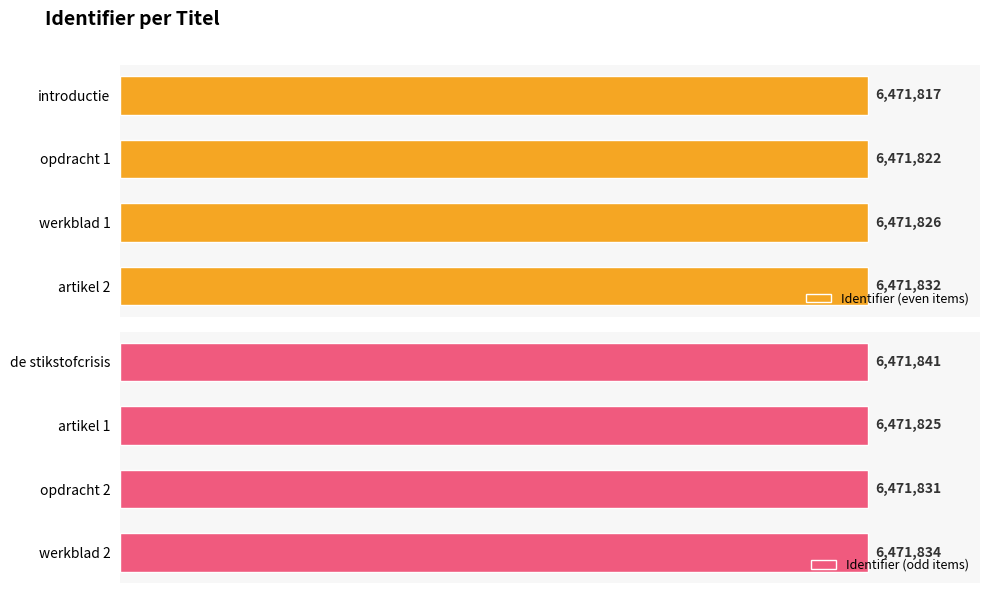

List the series in order of their peak value, lowest first.

Identifier (even items), Identifier (odd items)